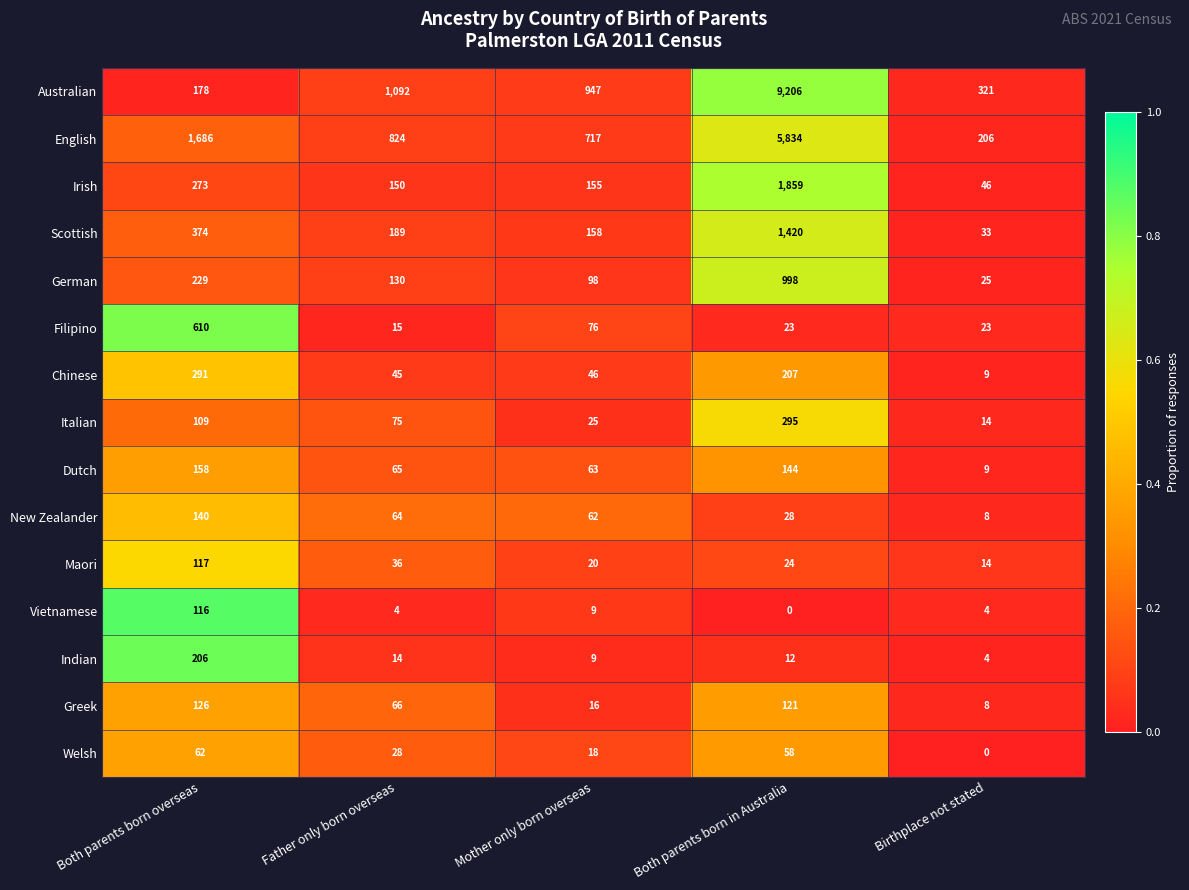

List the labels in order of Irish value, largest first.

Both parents born in Australia, Both parents born overseas, Mother only born overseas, Father only born overseas, Birthplace not stated